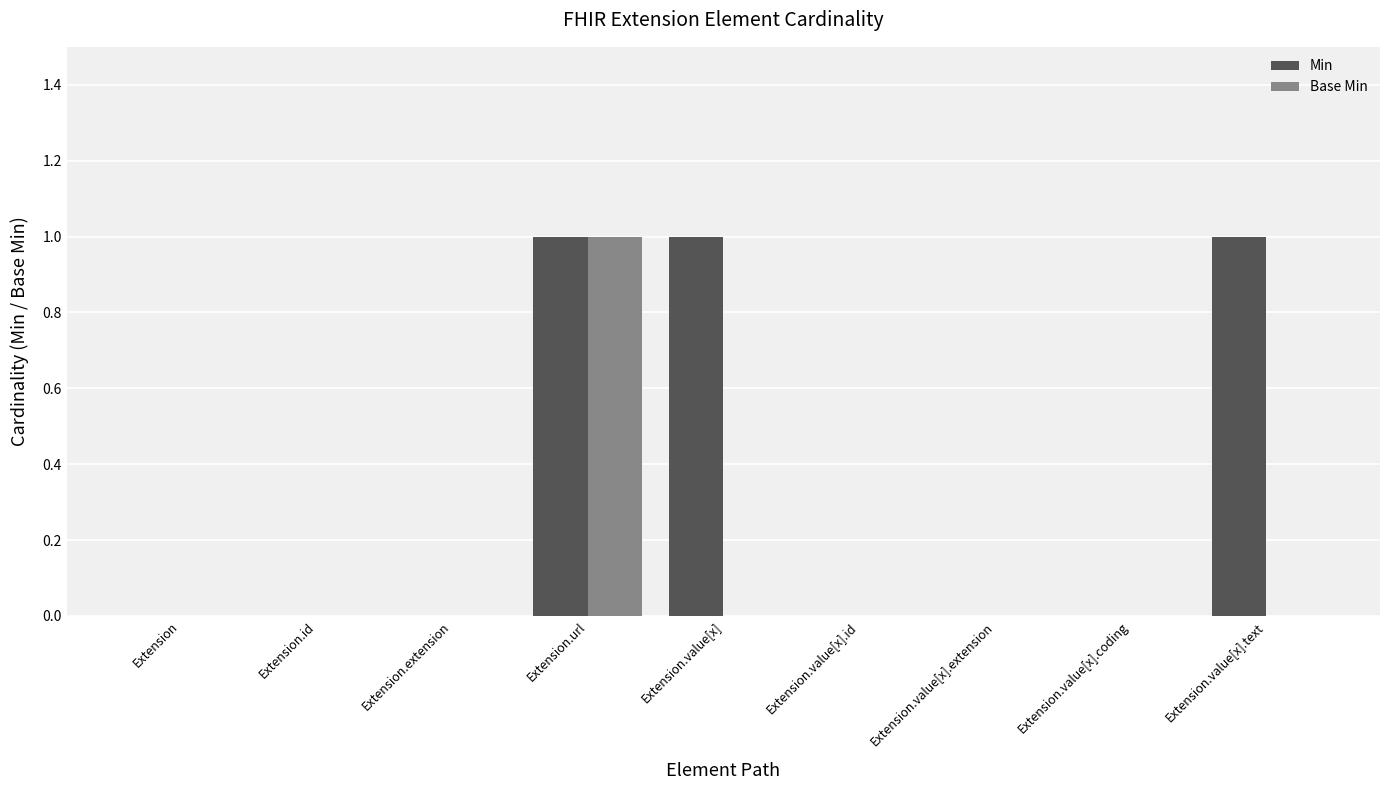

True or false: Base Min has a value of 0 at Extension.value[x].

True